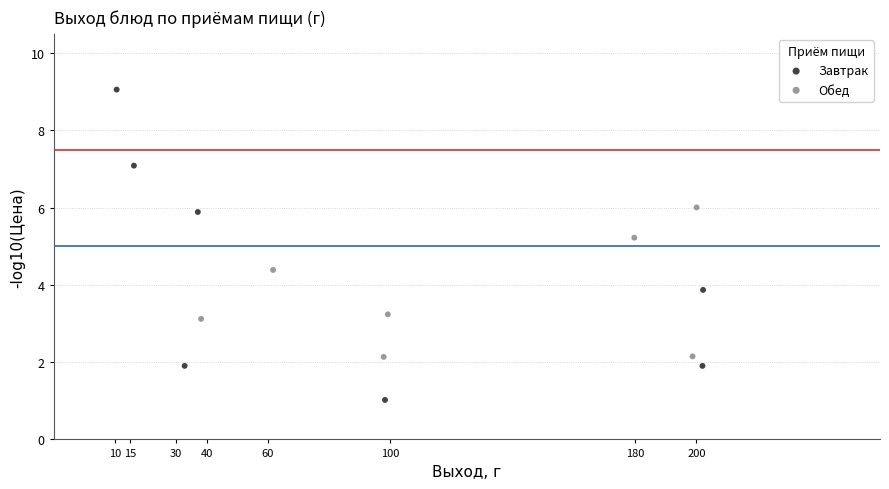

Which series reaches the minimum Y coordinate?

Завтрак